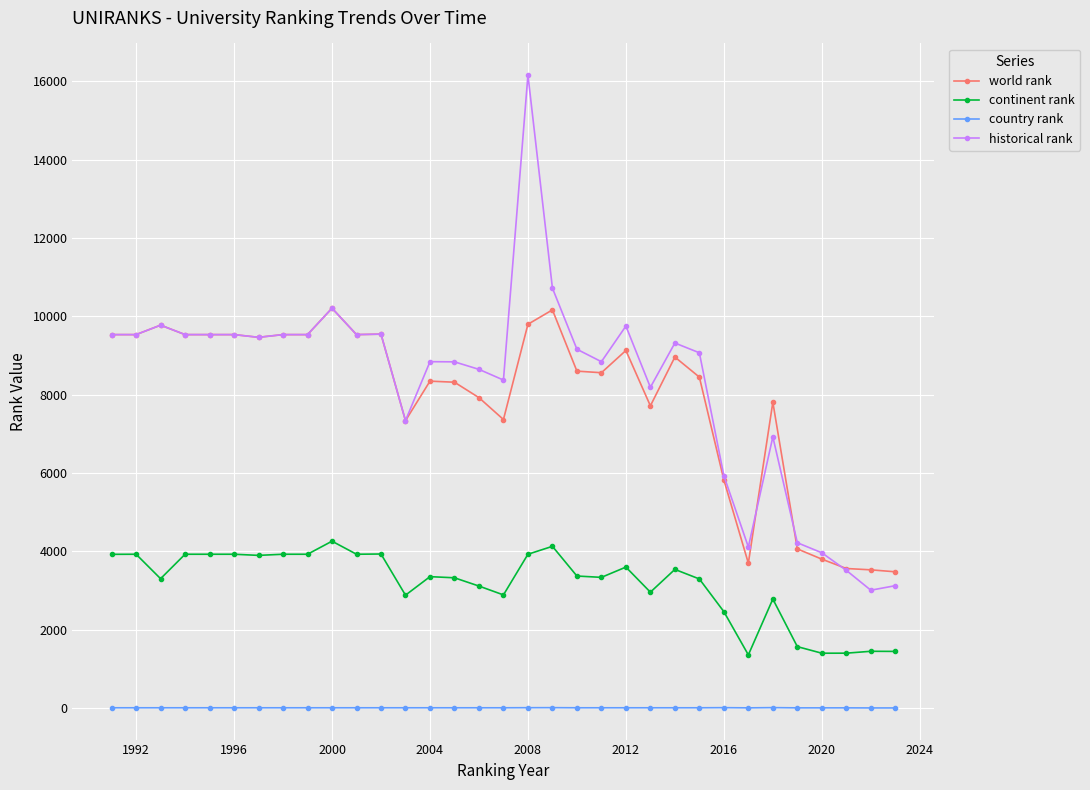

What is the value of the continent rank point at the 33rd from the left?

1449.0